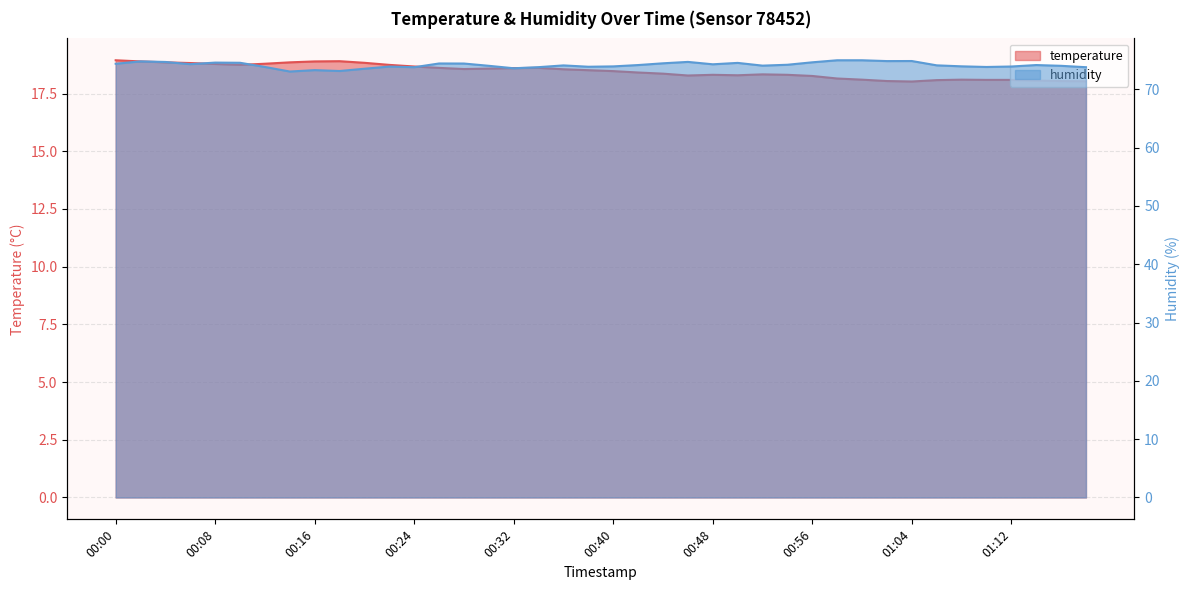

List the series in order of their peak value, highest first.

humidity, temperature